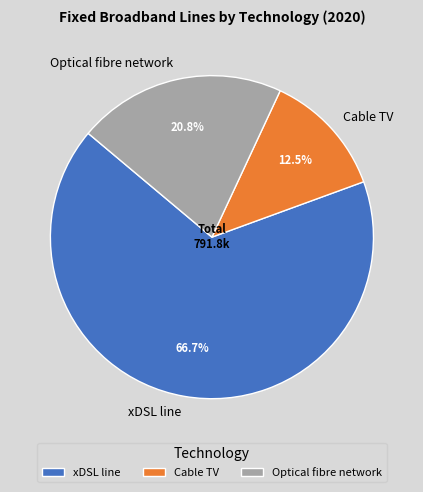

Which has a higher value, xDSL line or Optical fibre network?

xDSL line